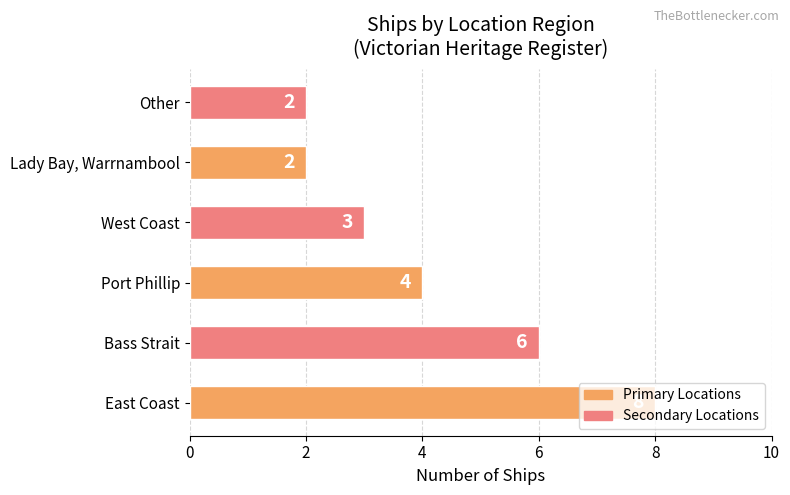

What is the change in value from East Coast to Port Phillip?

-4